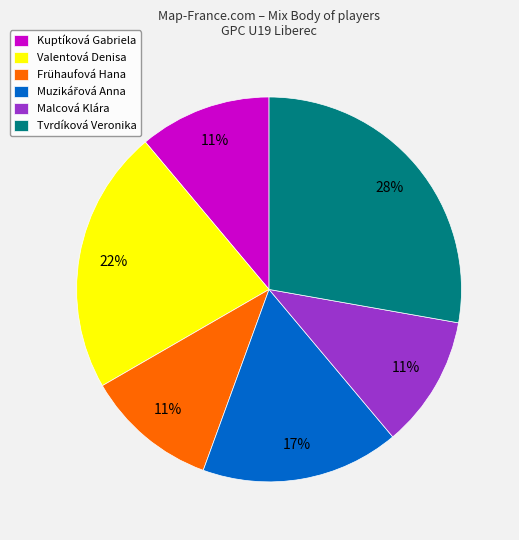

The Kuptíková Gabriela slice represents 11% of the pie. True or false?

True